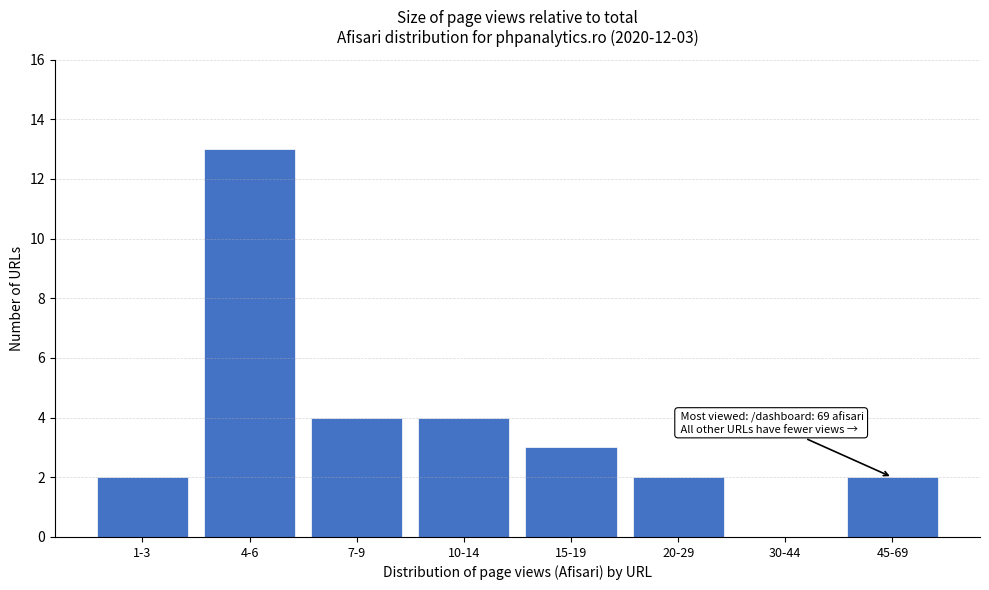

Reading left to right, list all the values displayed in this chart.

1-3=2	4-6=13	7-9=4	10-14=4	15-19=3	20-29=2	30-44=0	45-69=2